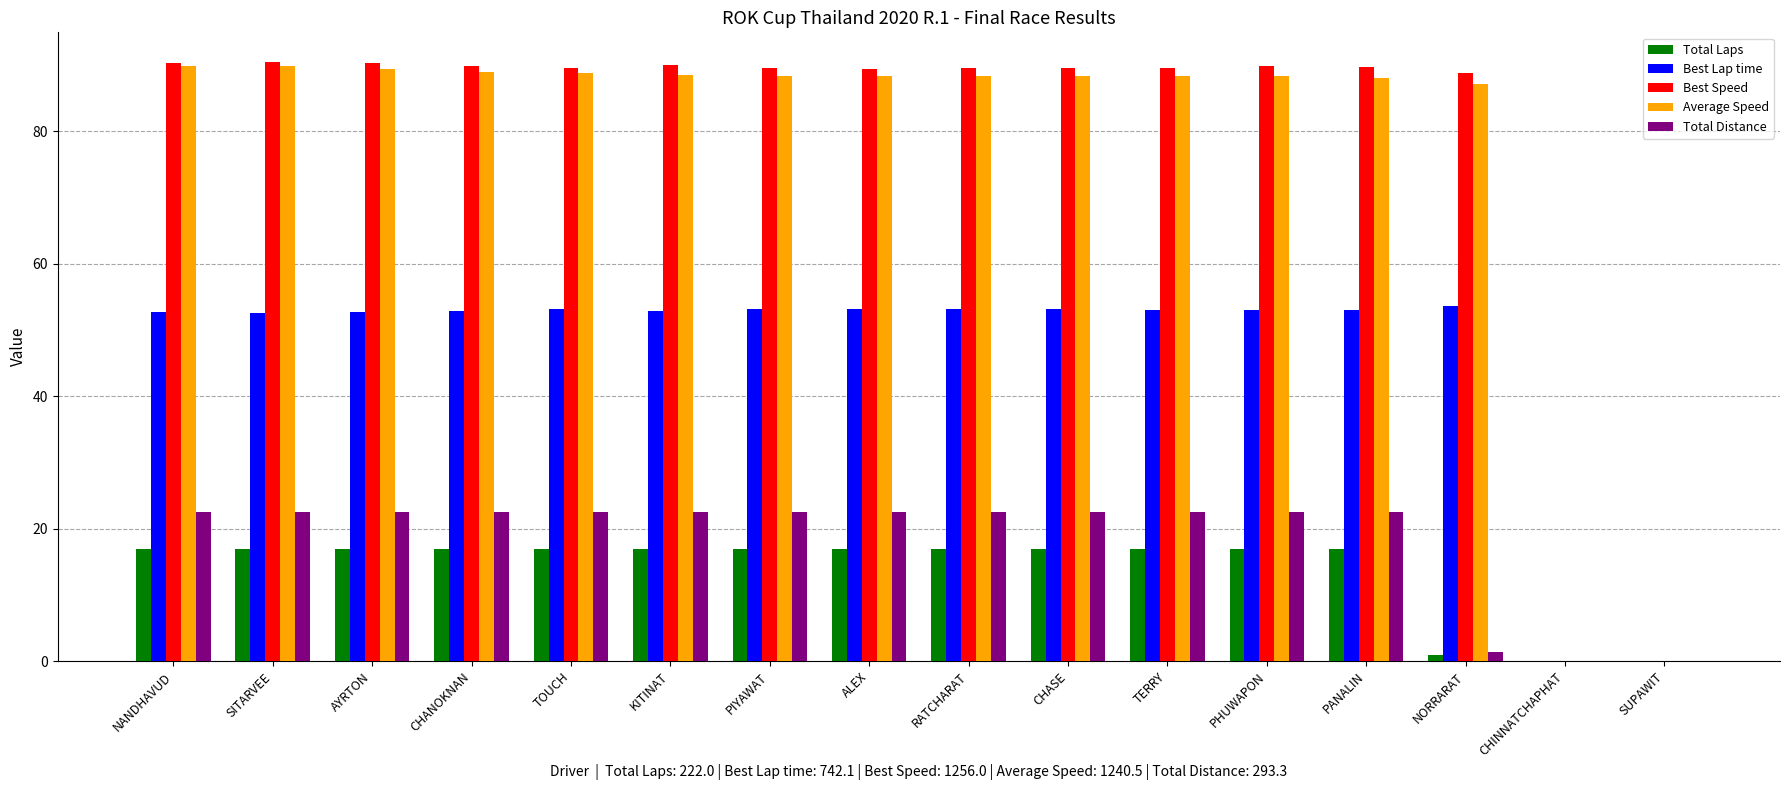

The Best Lap time series shows 33.4 at CHINNATCHAPHAT. True or false?

False